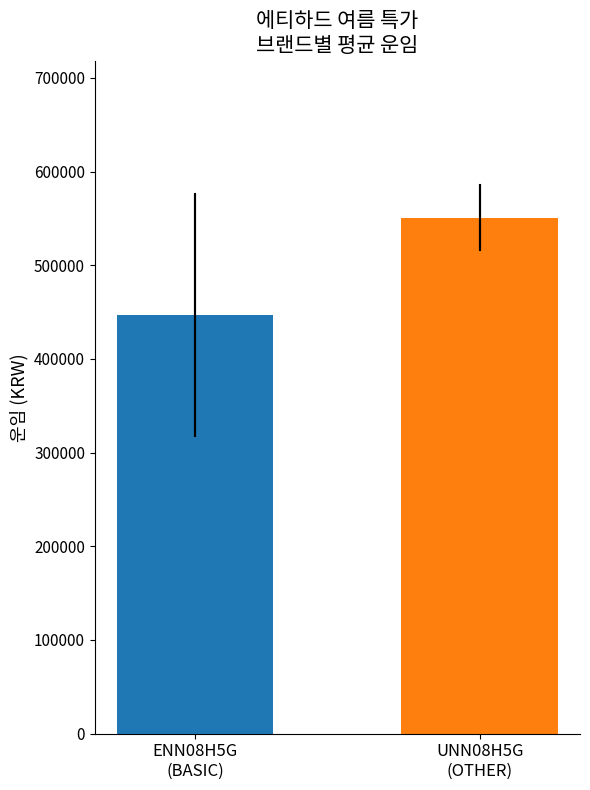

What is the value of the 1st bar from the left?

446976.9